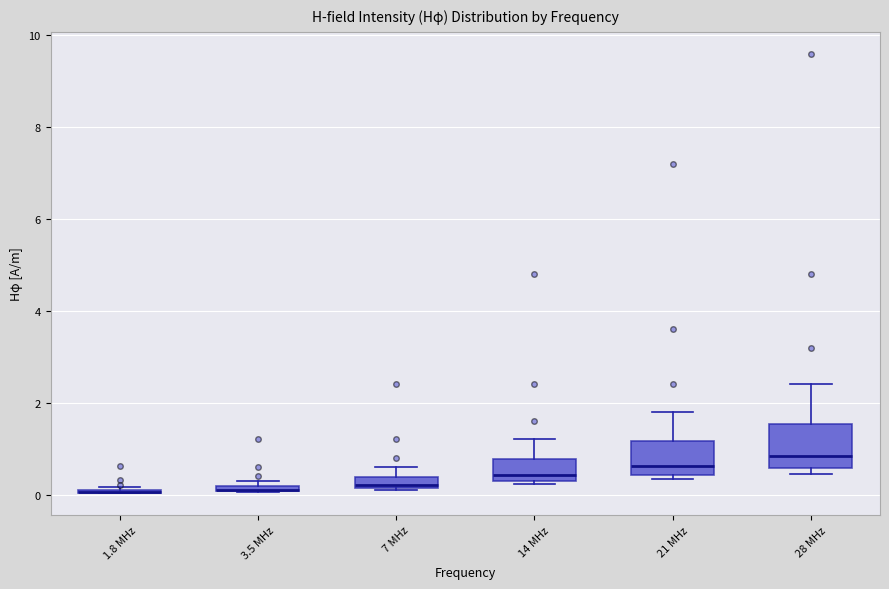

Where does the median line of the box for 14 MHz sit on the y-axis? The values are not printed on the chart, so give them approximately, as read against the axis.

0.4